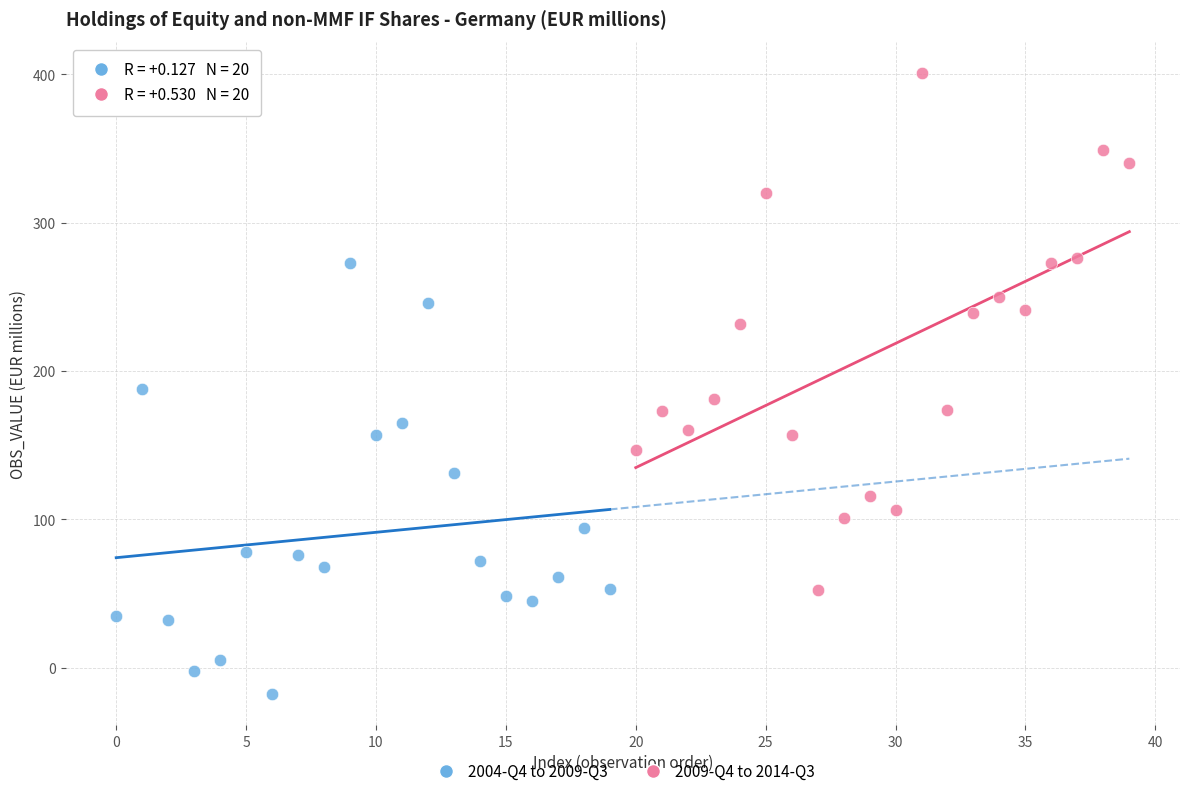

Which series has the widest spread of Y values?

2009-Q4 to 2014-Q3